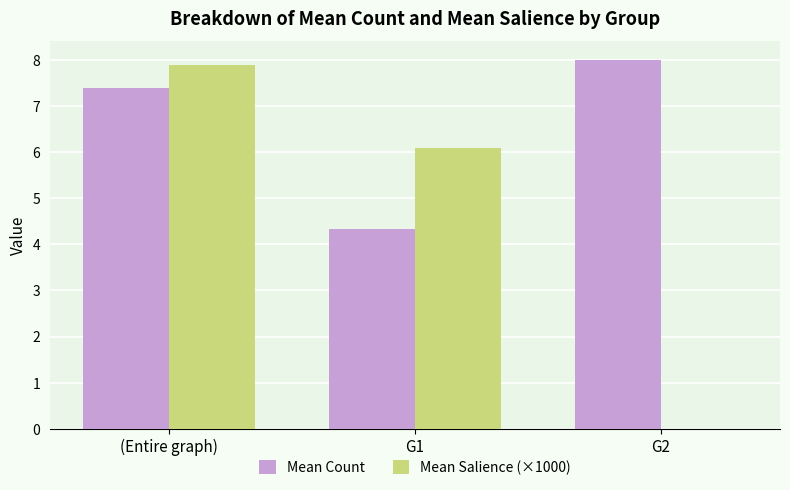

Which series has the largest total across all categories?

Mean Count